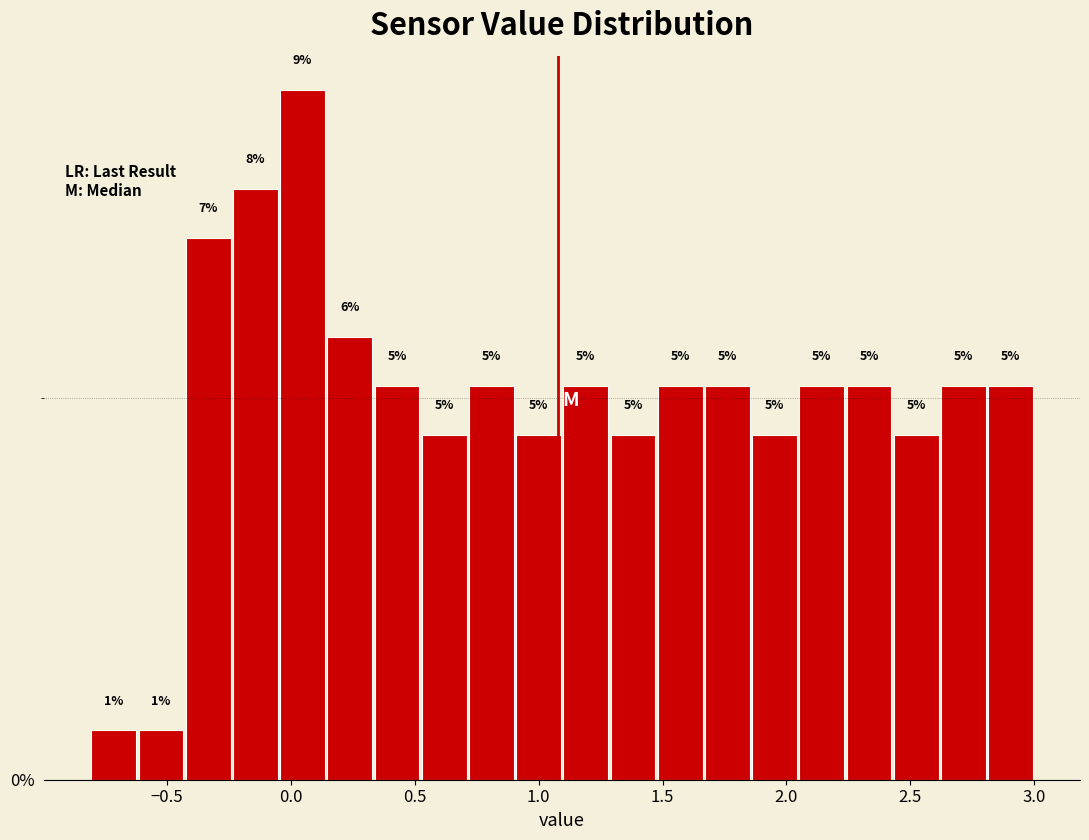

Read against the x-axis, roughly where is the centre of the tallest bar?

0.05